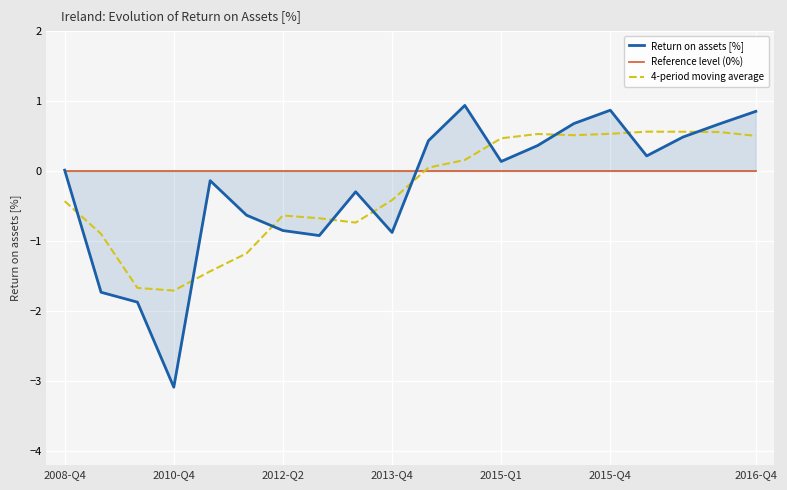

Which series ends up on top after the final intersection of Reference level (0%) and Return on assets [%]?

Return on assets [%]